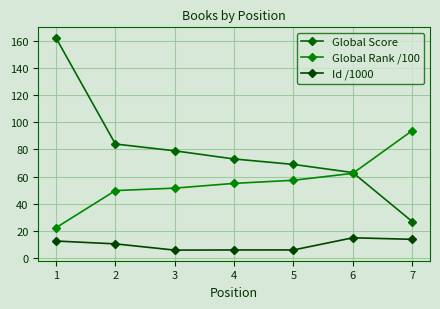

At which category is the sum across all series the highest?

1